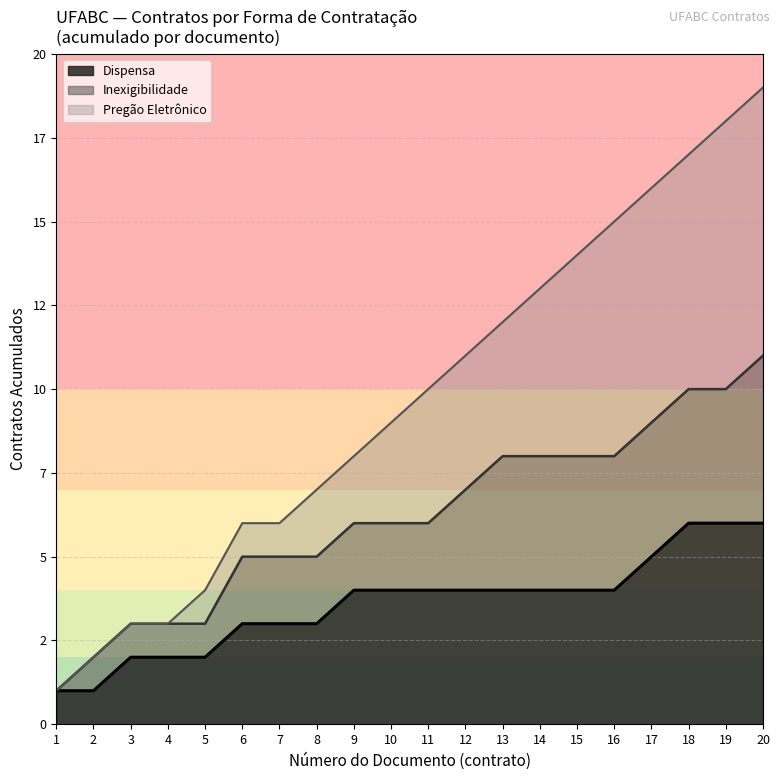

Which label corresponds to the largest value in the chart?

Pregão Eletrônico